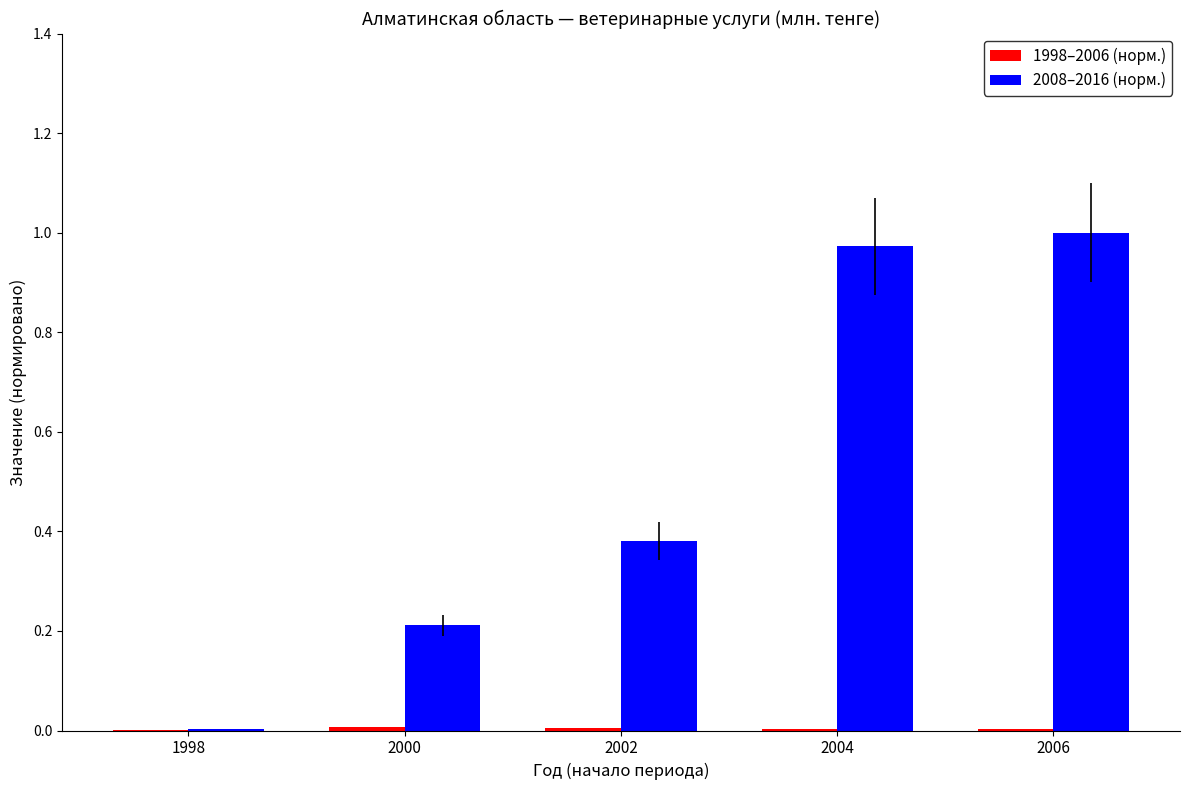

Which series changed the most between 2004 and 2006?

2008–2016 (норм.)